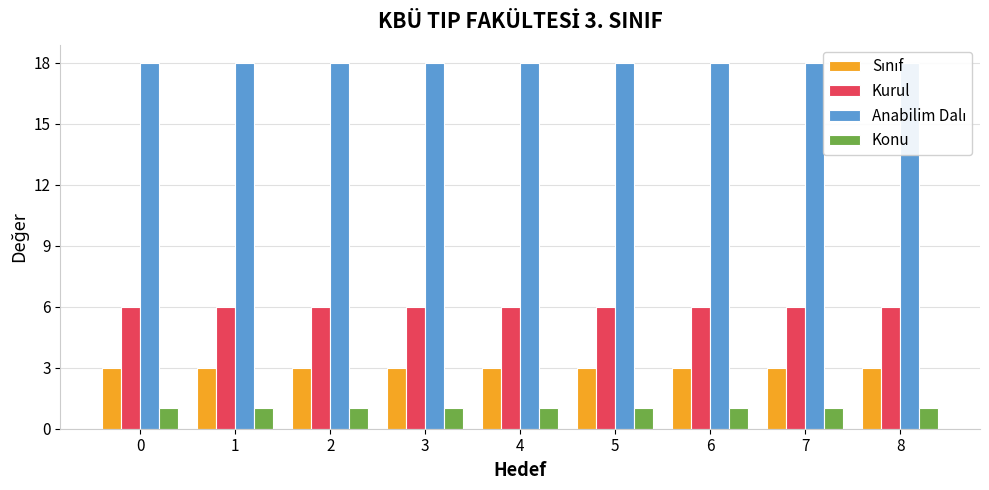

What is the maximum value shown in the chart?

18